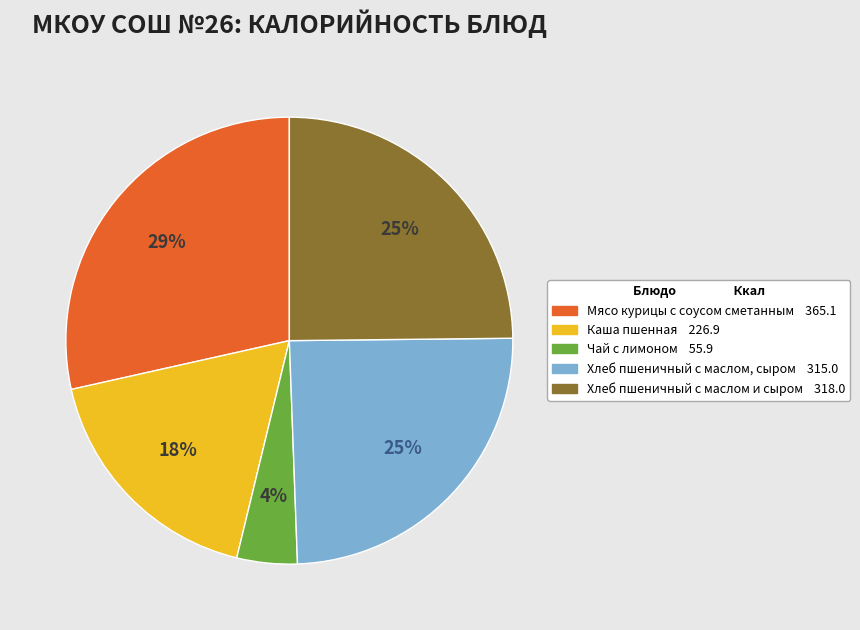

Approximately how many times larger is the value at Каша пшенная compared to Хлеб пшеничный с маслом, сыром?

0.7